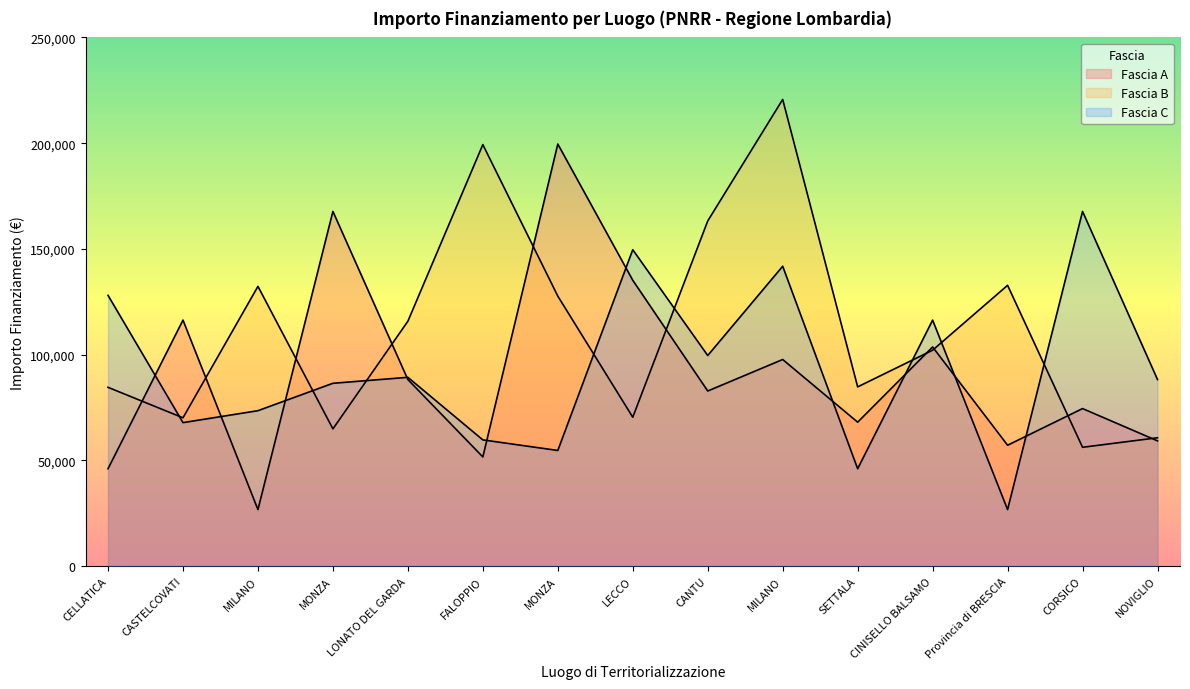

At which label is Fascia B closest to 138422?

Provincia di BRESCIA